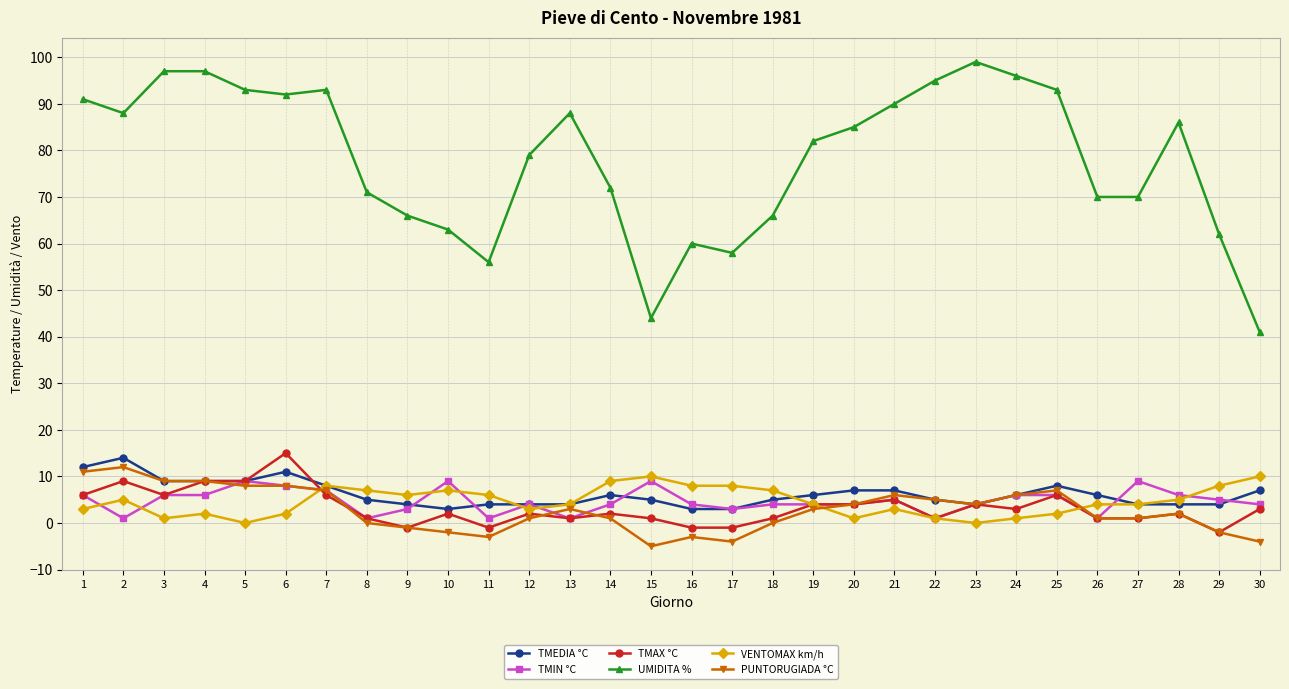

Reading left to right, what are all the values shown in this chart?

TMEDIA °C: 1=12	2=14	3=9	4=9	5=9	6=11	7=8	8=5	9=4	10=3	11=4	12=4	13=4	14=6	15=5	16=3	17=3	18=5	19=6	20=7	21=7	22=5	23=4	24=6	25=8	26=6	27=4	28=4	29=4	30=7
TMIN °C: 1=6	2=1	3=6	4=6	5=9	6=8	7=7	8=1	9=3	10=9	11=1	12=4	13=1	14=4	15=9	16=4	17=3	18=4	19=4	20=4	21=5	22=1	23=4	24=6	25=6	26=1	27=9	28=6	29=5	30=4
TMAX °C: 1=6	2=9	3=6	4=9	5=9	6=15	7=6	8=1	9=-1	10=2	11=-1	12=2	13=1	14=2	15=1	16=-1	17=-1	18=1	19=4	20=4	21=5	22=1	23=4	24=3	25=6	26=1	27=1	28=2	29=-2	30=3
UMIDITA %: 1=91	2=88	3=97	4=97	5=93	6=92	7=93	8=71	9=66	10=63	11=56	12=79	13=88	14=72	15=44	16=60	17=58	18=66	19=82	20=85	21=90	22=95	23=99	24=96	25=93	26=70	27=70	28=86	29=62	30=41
VENTOMAX km/h: 1=3	2=5	3=1	4=2	5=0	6=2	7=8	8=7	9=6	10=7	11=6	12=3	13=4	14=9	15=10	16=8	17=8	18=7	19=4	20=1	21=3	22=1	23=0	24=1	25=2	26=4	27=4	28=5	29=8	30=10
PUNTORUGIADA °C: 1=11	2=12	3=9	4=9	5=8	6=8	7=7	8=0	9=-1	10=-2	11=-3	12=1	13=3	14=1	15=-5	16=-3	17=-4	18=0	19=3	20=4	21=6	22=5	23=4	24=6	25=7	26=1	27=1	28=2	29=-2	30=-4